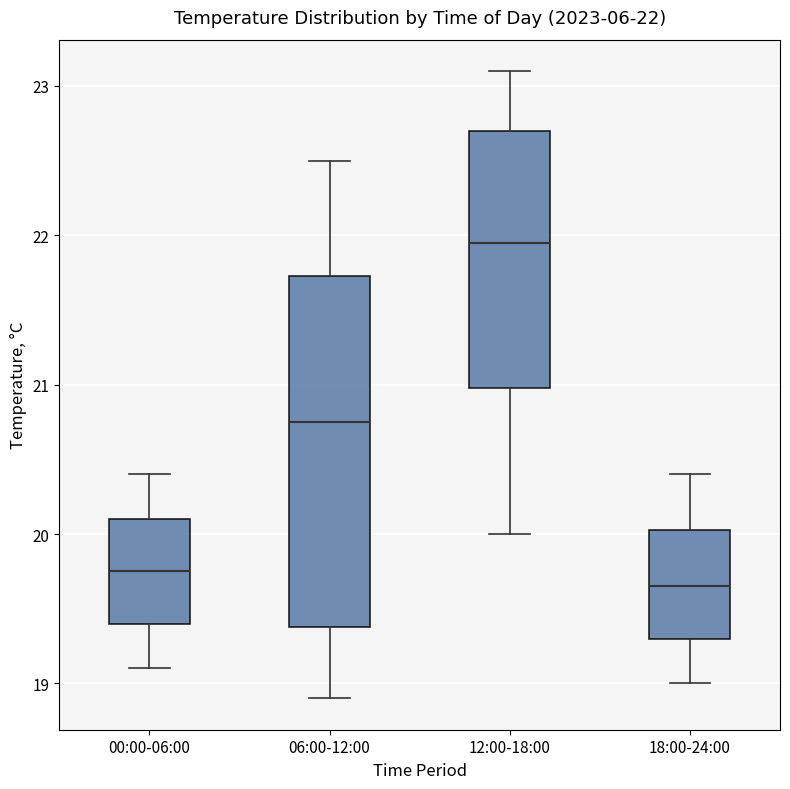

Which box has the highest median line?

12:00-18:00